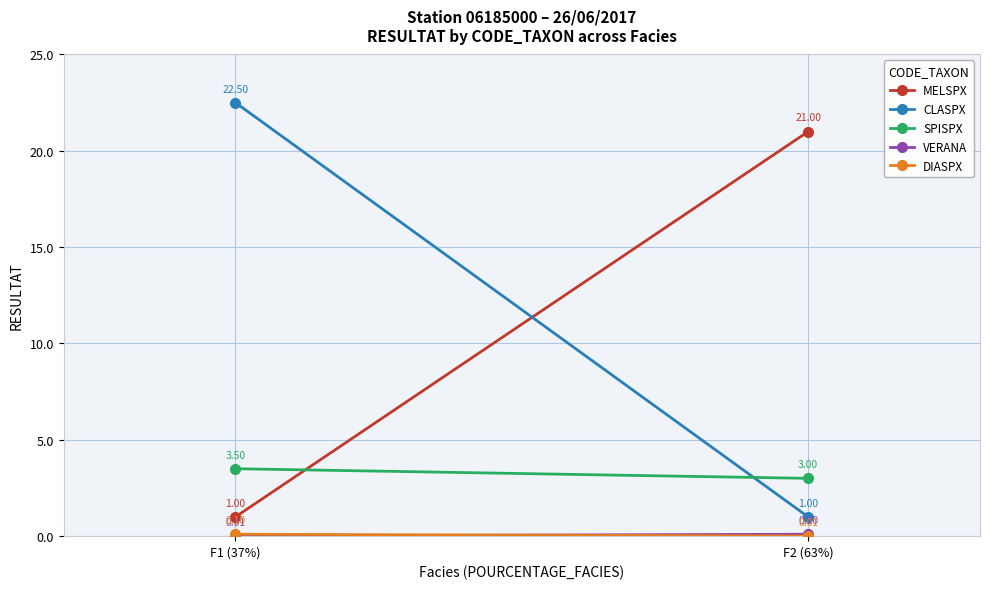

What is the lowest value of the CLASPX series?

1.0